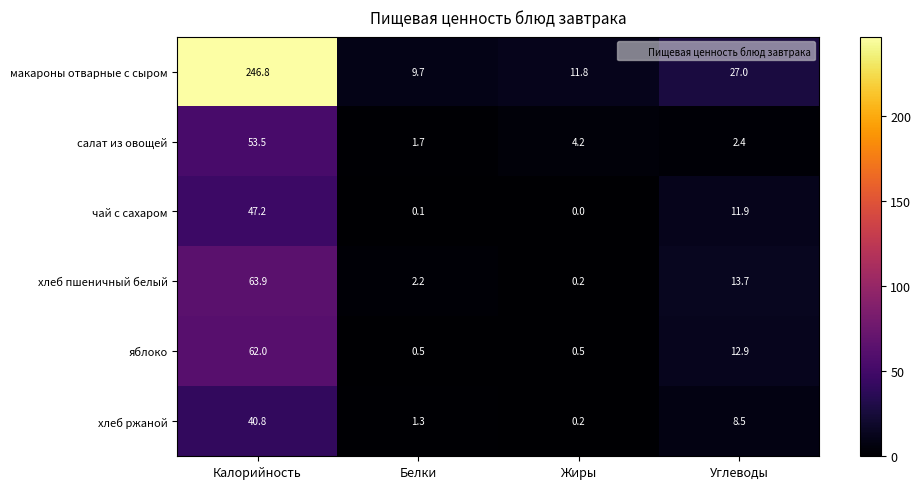

Rank the series by their maximum value, from highest to lowest.

макароны отварные с сыром, хлеб пшеничный белый, яблоко, салат из овощей, чай с сахаром, хлеб ржаной